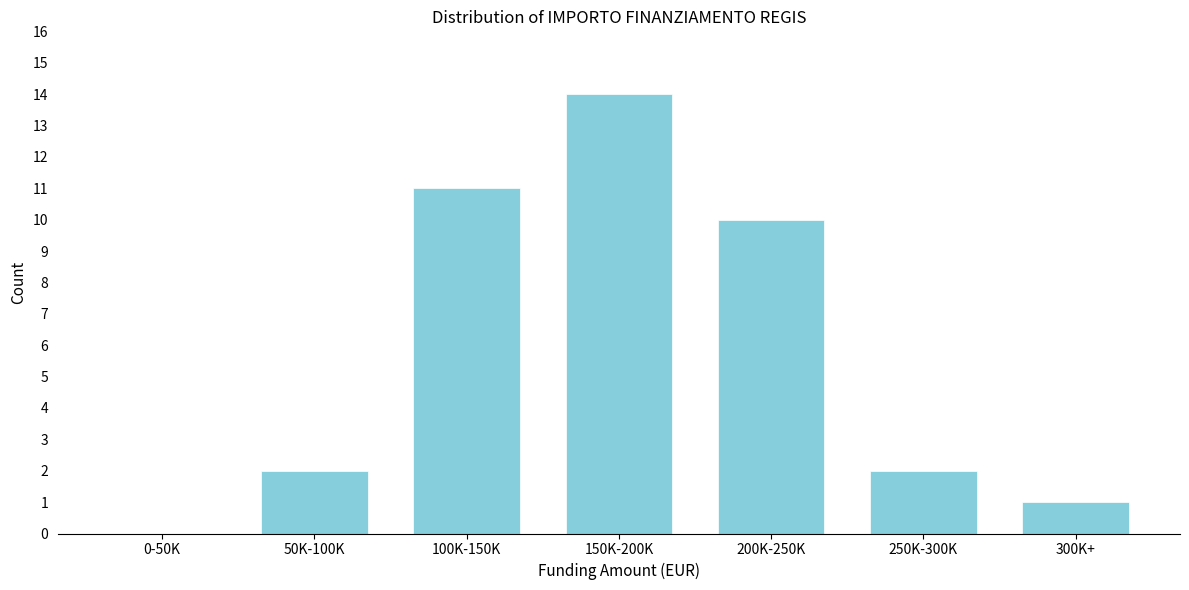

Reading left to right, extract all data points from this chart.

0-50K=0	50K-100K=2	100K-150K=11	150K-200K=14	200K-250K=10	250K-300K=2	300K+=1